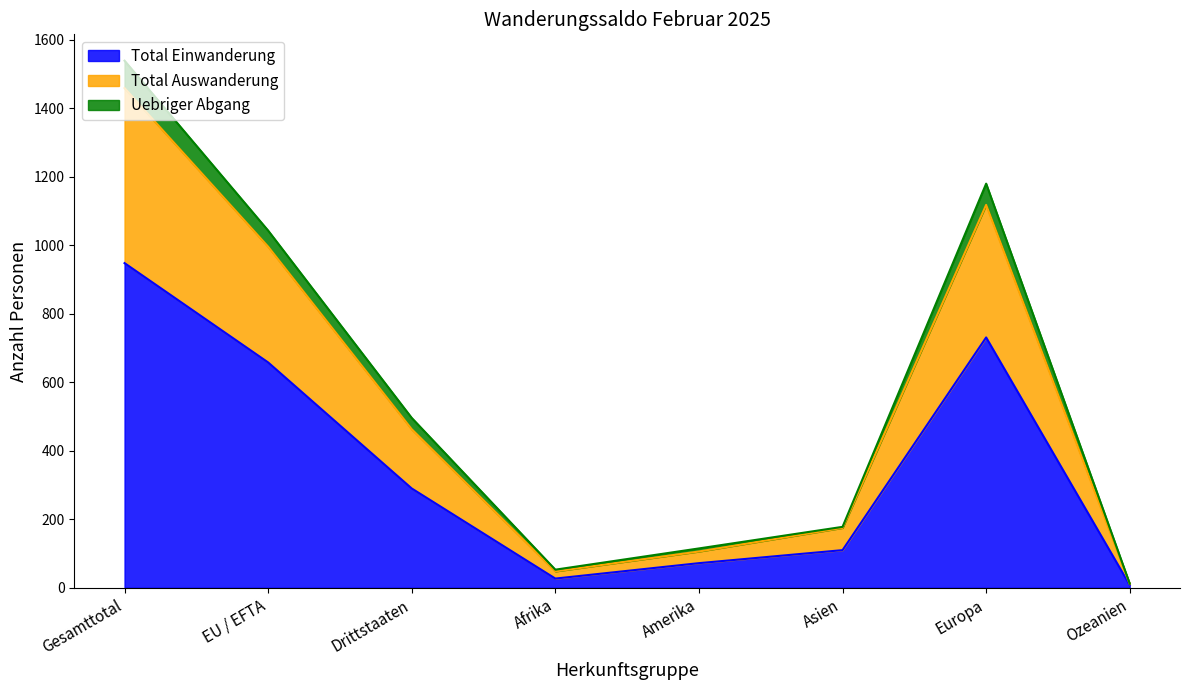

Which category has the highest value across all series?

Gesamttotal